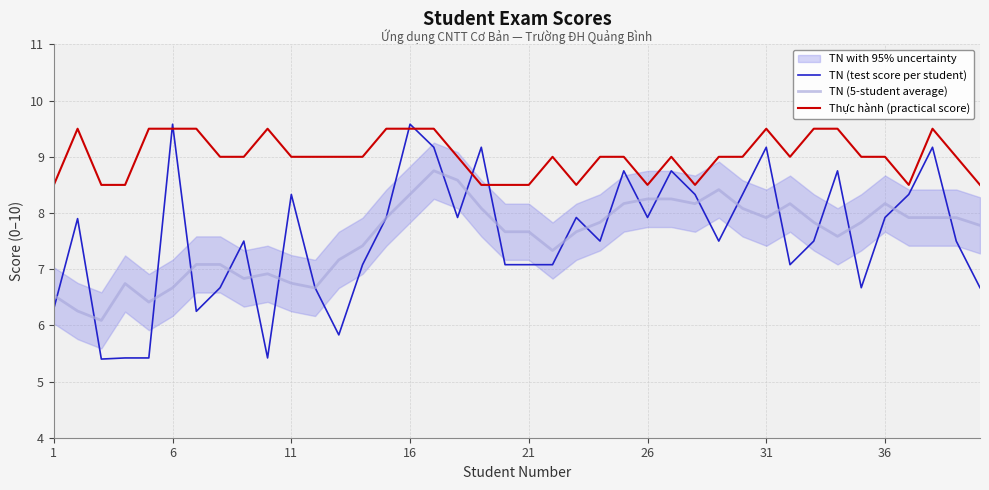

What is the highest value of the TN (test score per student) series?

9.6